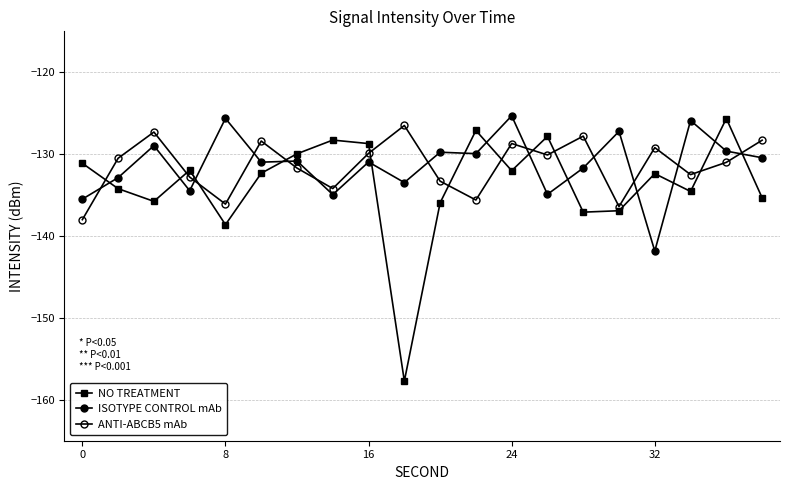

Is this an area chart (filled region under the line)?

No